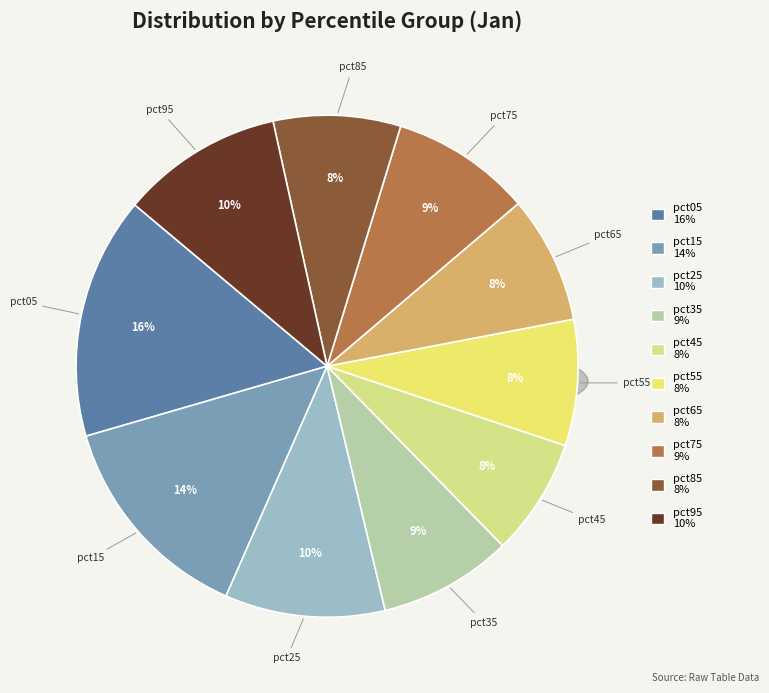

Which has a higher value, pct65 or pct95?

pct95